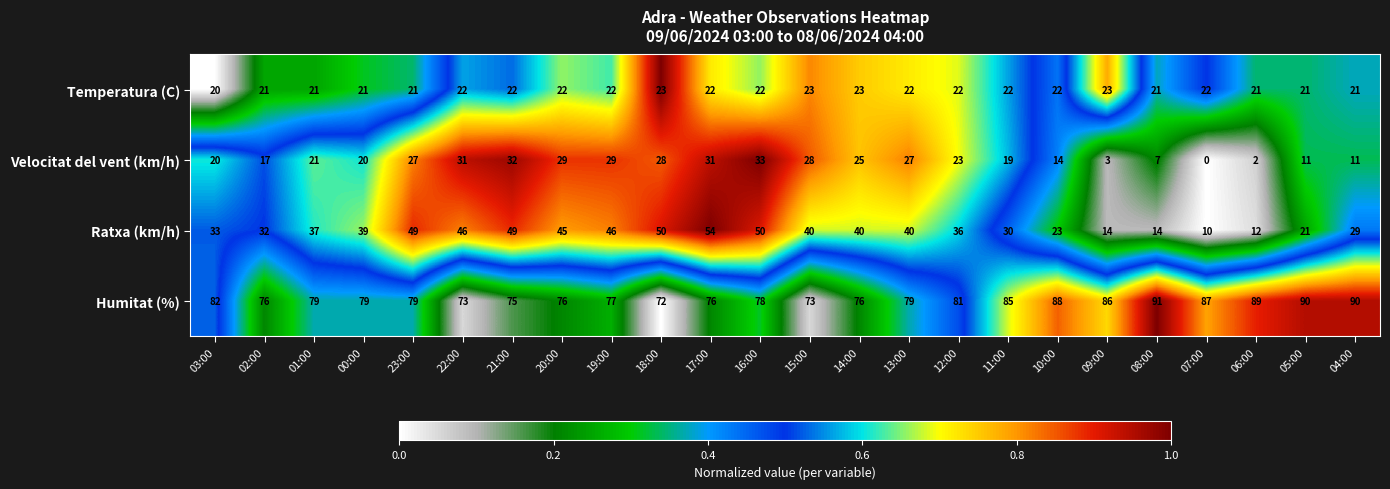

What is the sum of the Ratxa (km/h) values at 18:00 and 09:00?

64